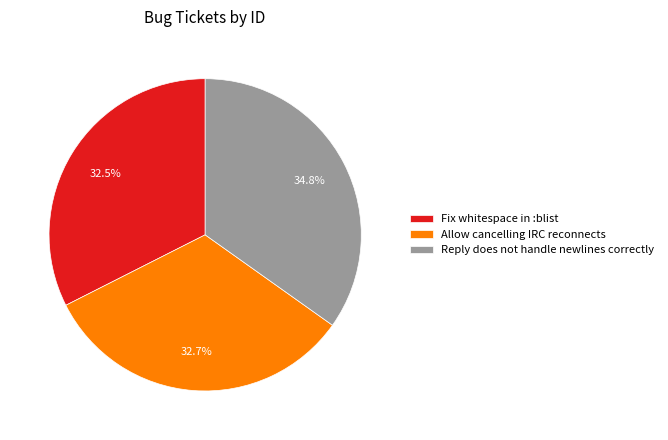

Is Fix whitespace in :blist the majority of the pie?

No